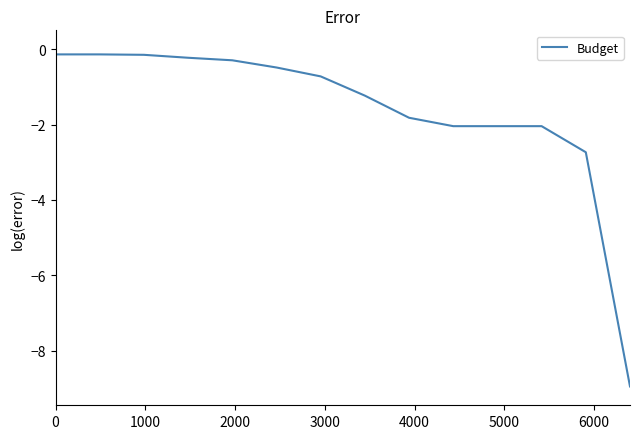

What is the difference between the maximum and minimum values?

8.8